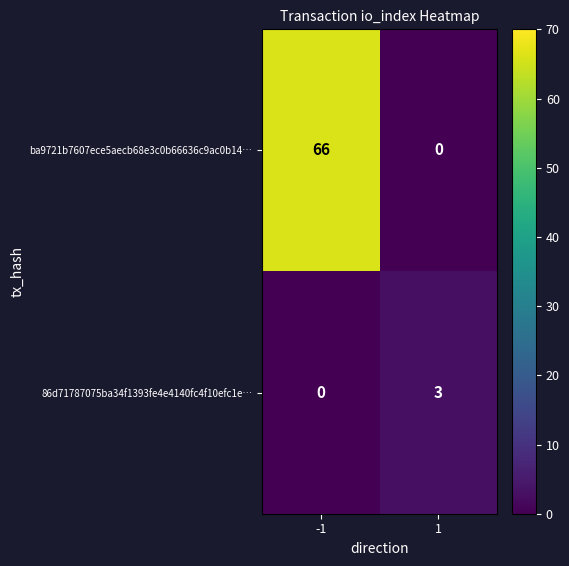

What is the difference between the maximum and minimum values in the ba9721b7607ece5aecb68e3c0b66636c9ac0b14… series?

66